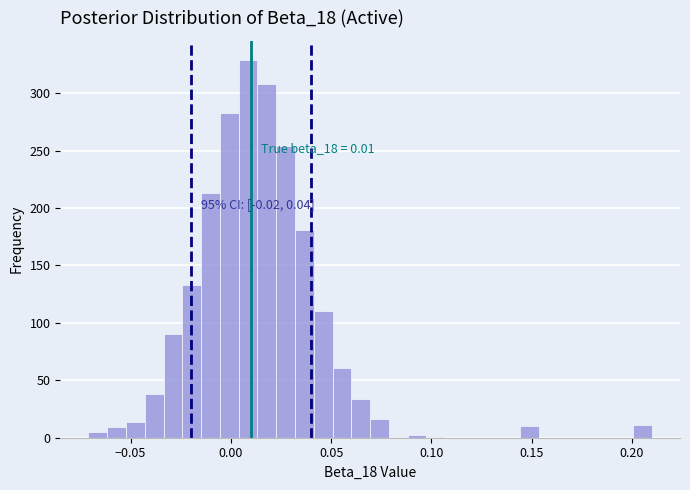

Read against the x-axis, roughly where is the centre of the tallest bar?

0.010